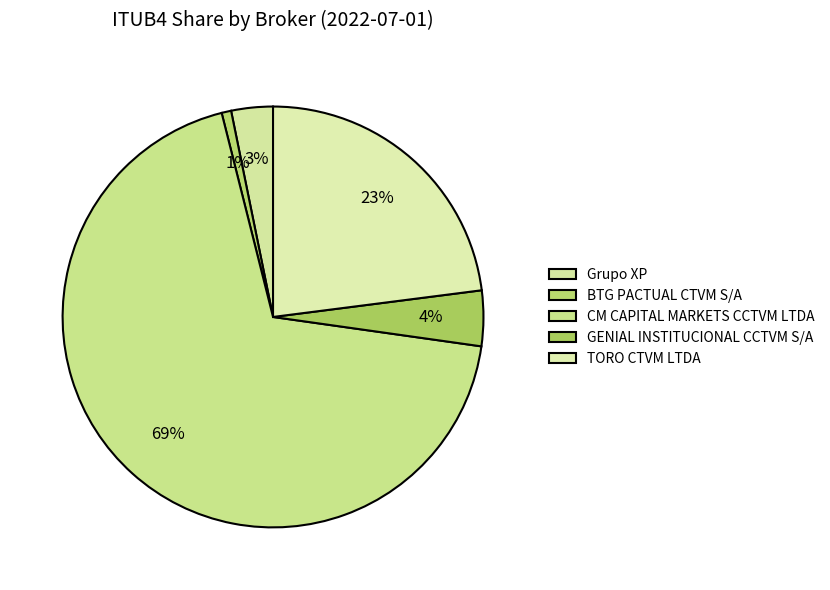

Is there a majority slice in this chart?

Yes